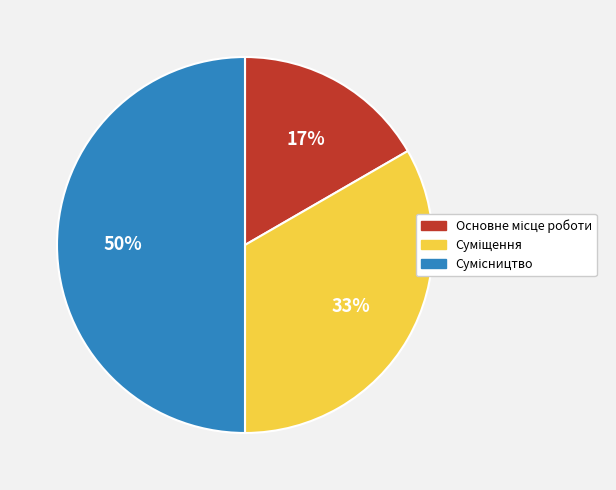

To the nearest percent, what is the average slice percentage?

33%